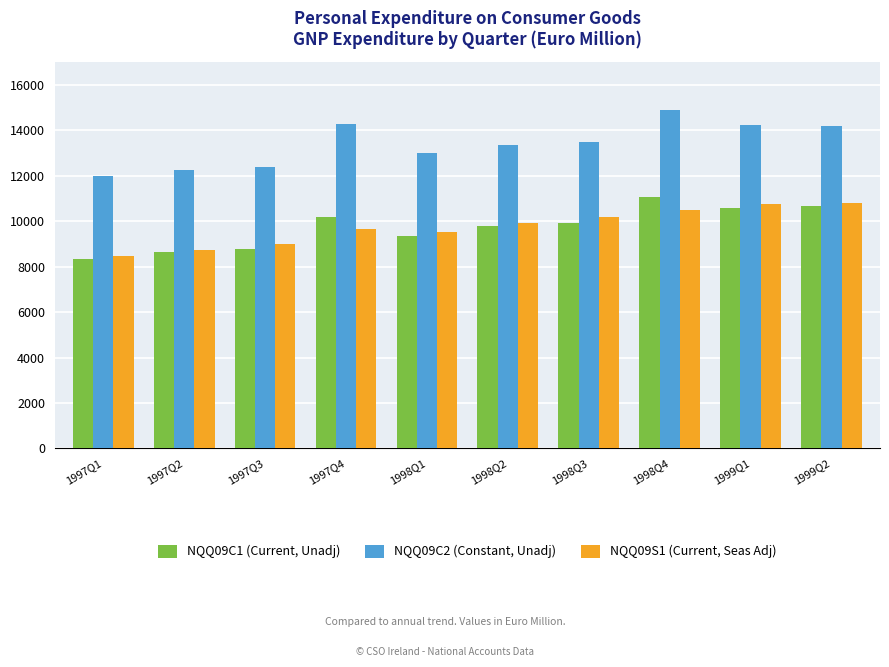

Which series changed the most between 1998Q2 and 1999Q2?

NQQ09S1 (Current, Seas Adj)